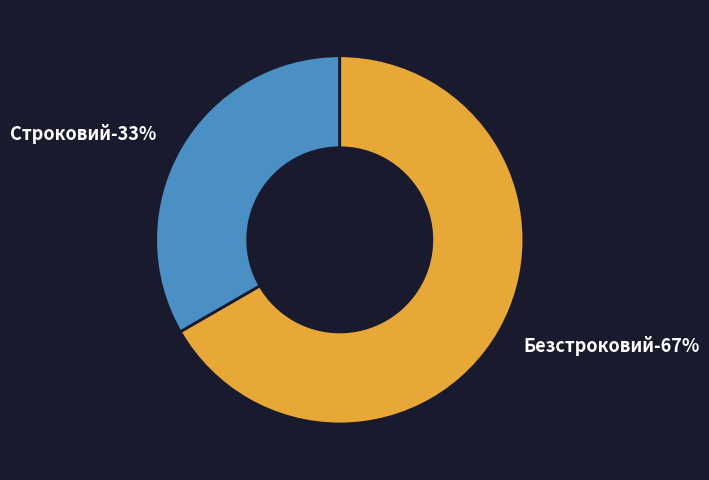

How many segments does this pie chart have?

2